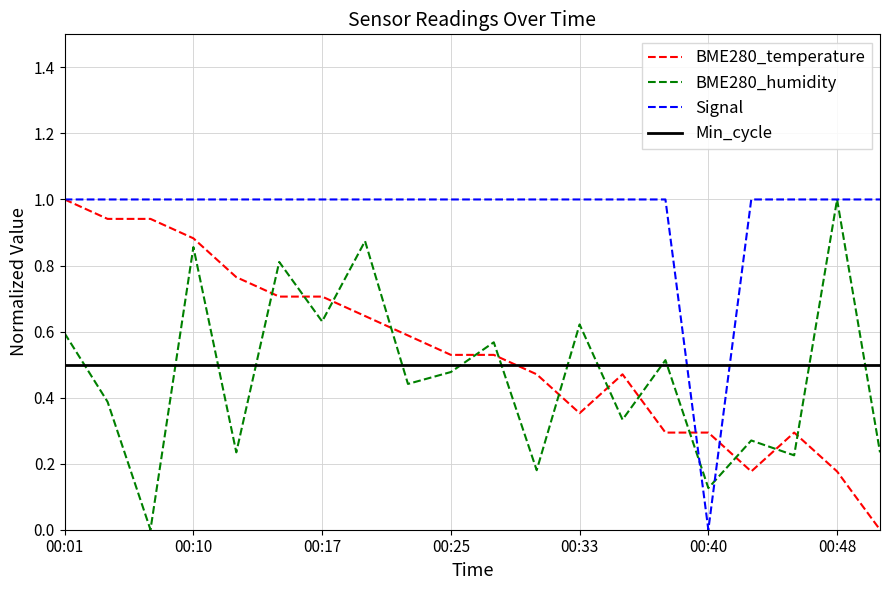

What is the highest value of the BME280_humidity series?

1.0